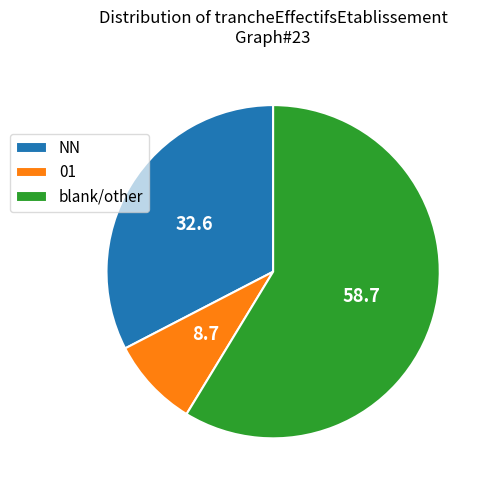

How many slices are in this pie chart?

3